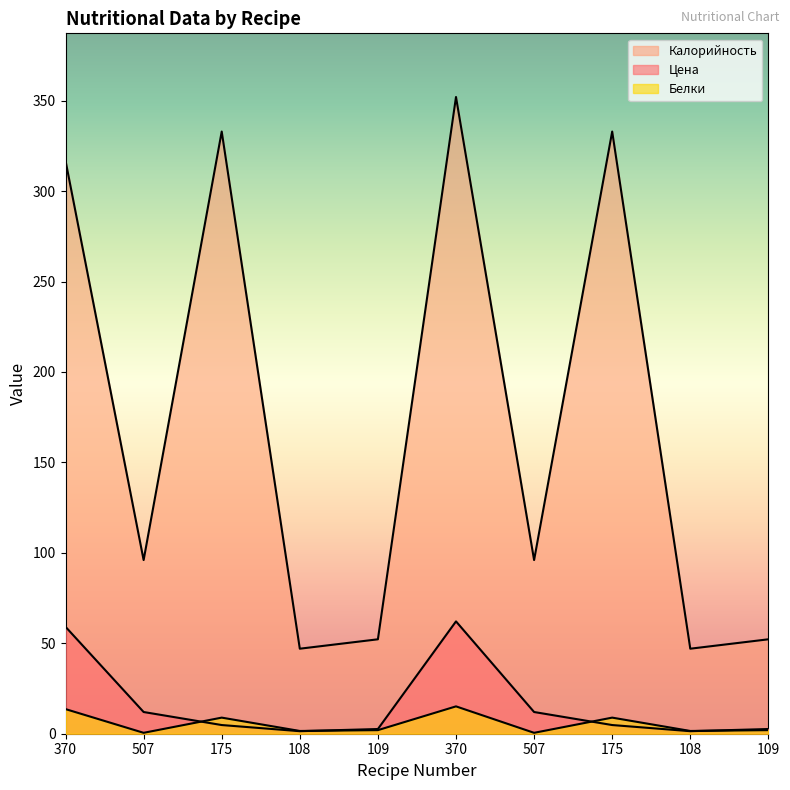

True or false: Цена and Калорийность cross at least once.

False